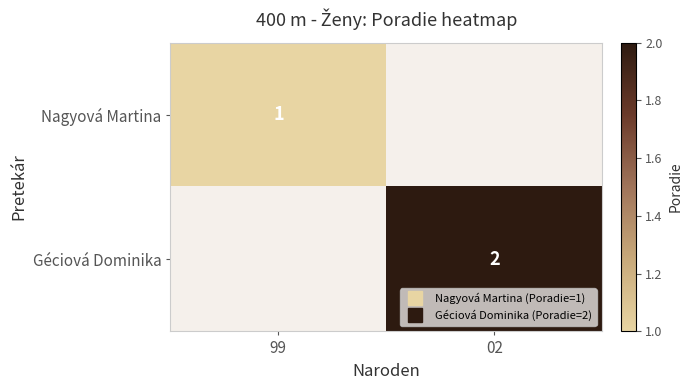

List the labels in order of Nagyová Martina value, smallest first.

99, 02